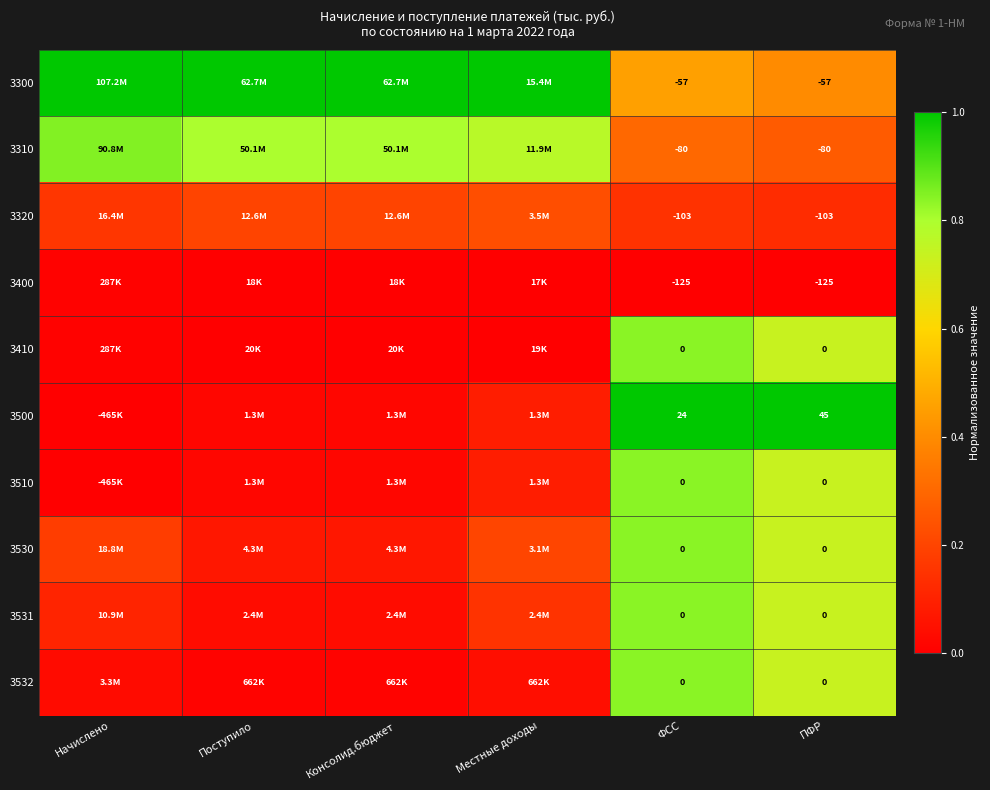

List the series in order of their peak value, lowest first.

3400, 3320, 3410, 3510, 3530, 3531, 3532, 3310, 3300, 3500